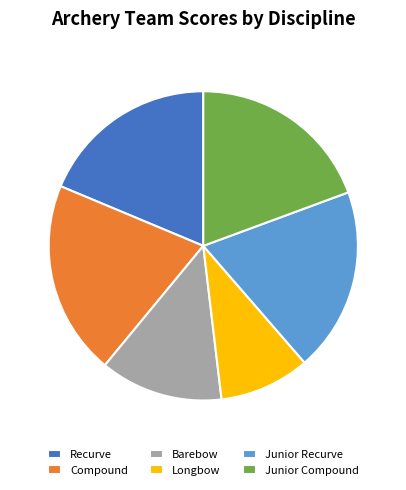

Do Junior Compound and Longbow together represent more than half of the pie?

No